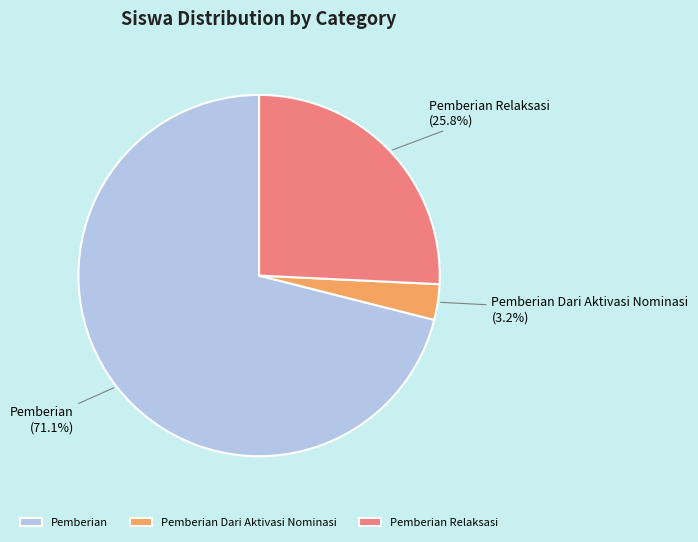

Which has a higher value, Pemberian or Pemberian Relaksasi?

Pemberian